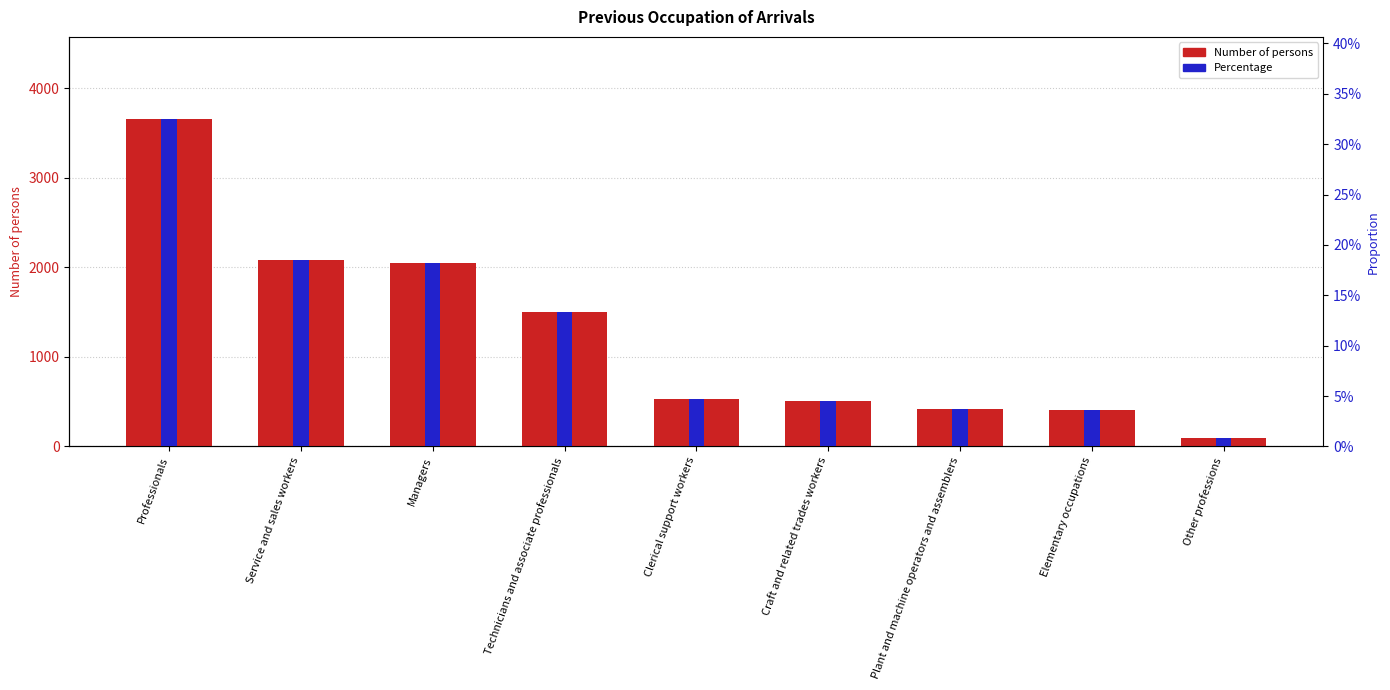

Reading right to left, list all the values displayed in this chart.

Number of persons: Other professions=98.0	Elementary occupations=403.0	Plant and machine operators and assemblers=423.0	Craft and related trades workers=506.0	Clerical support workers=526.0	Technicians and associate professionals=1503.0	Managers=2052.0	Service and sales workers=2081.0	Professionals=3659.0
Percentage: Other professions=0.0	Elementary occupations=0.0	Plant and machine operators and assemblers=0.0	Craft and related trades workers=0.0	Clerical support workers=0.0	Technicians and associate professionals=0.1	Managers=0.2	Service and sales workers=0.2	Professionals=0.3